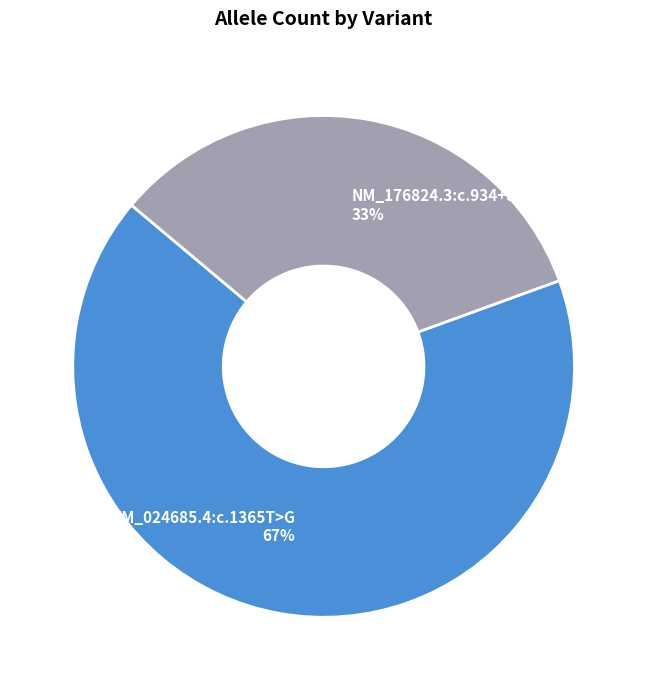

What is the ratio of the value at NM_176824.3:c.934+32A>G to the value at NM_024685.4:c.1365T>G?

0.5